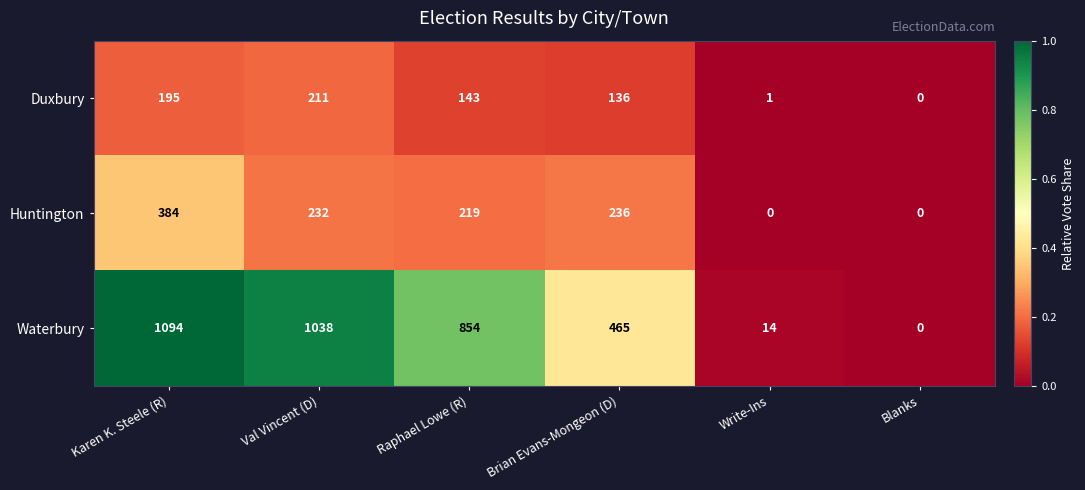

Reading left to right, extract all data points from this chart.

Duxbury: 195	211	143	136	1	0
Huntington: 384	232	219	236	0	0
Waterbury: 1094	1038	854	465	14	0